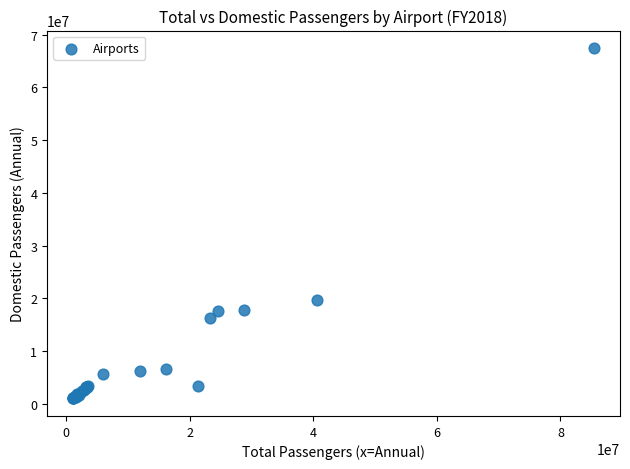

What Y value in the scatter plot is closest to 34229398?

19587471